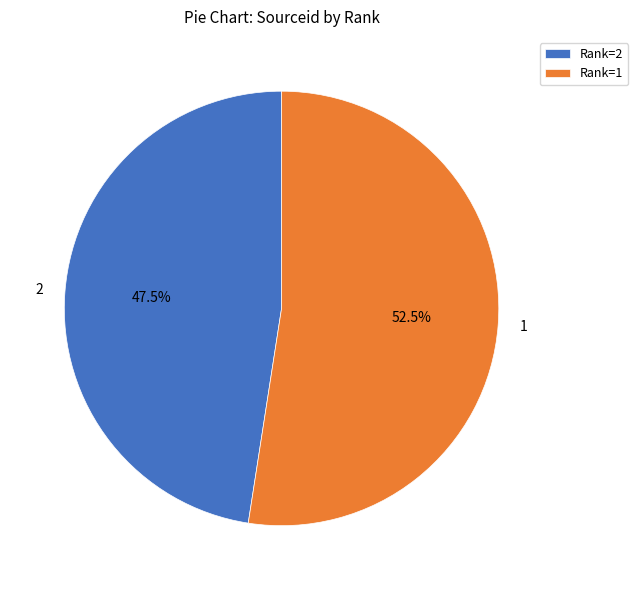

Is 2 the majority of the pie?

No